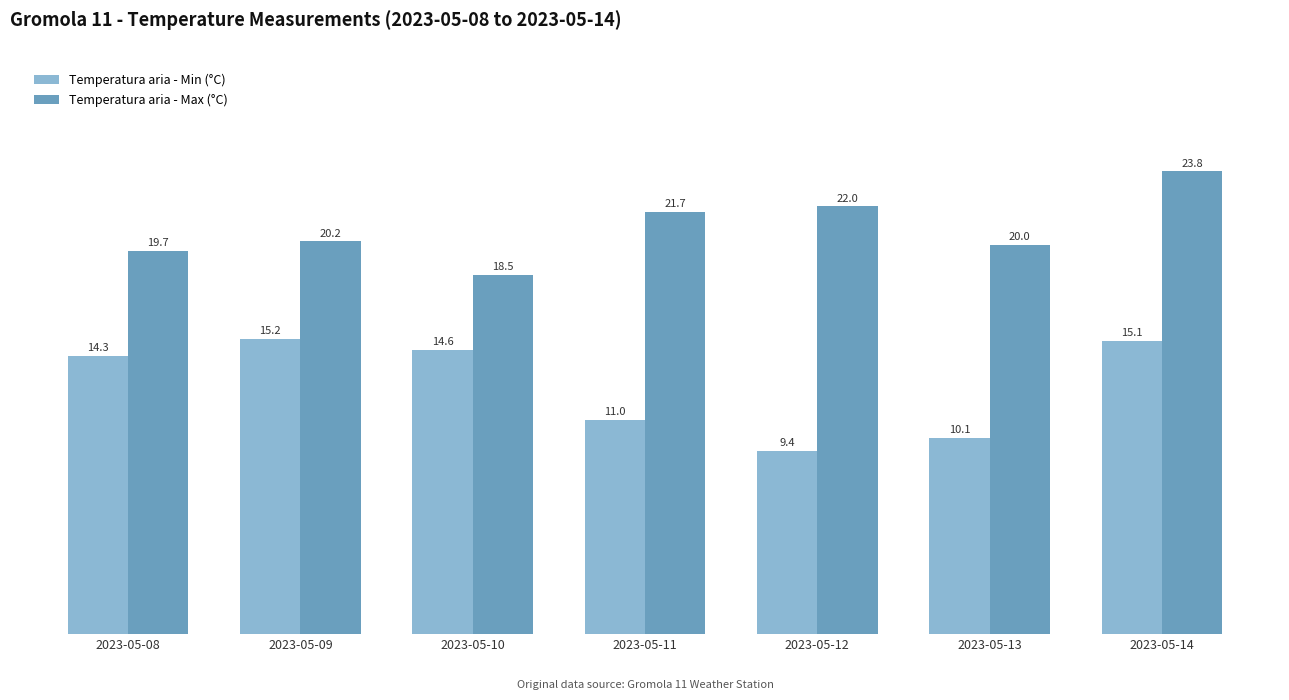

True or false: Temperatura aria - Min (°C) has a value of 4.2 at 2023-05-08.

False